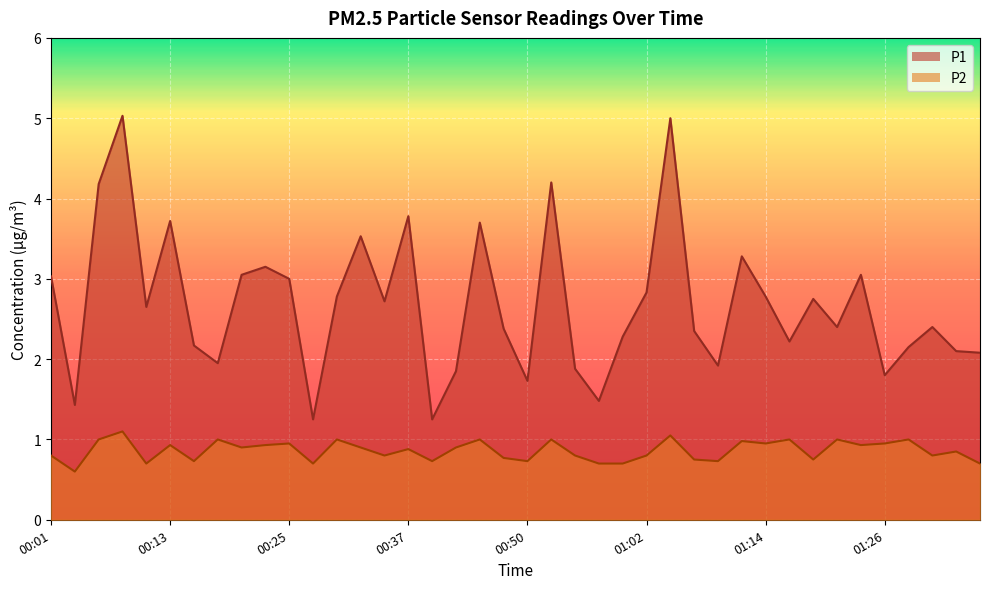

True or false: P2 has a value of 0.9 at 00:28.

False